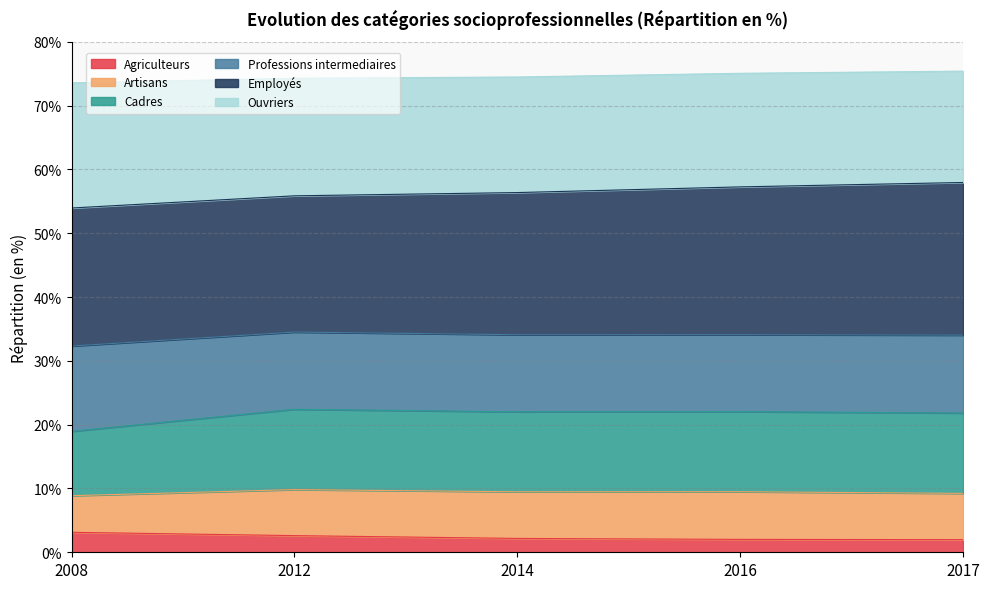

What is the total value across all series at 2012?

74.3